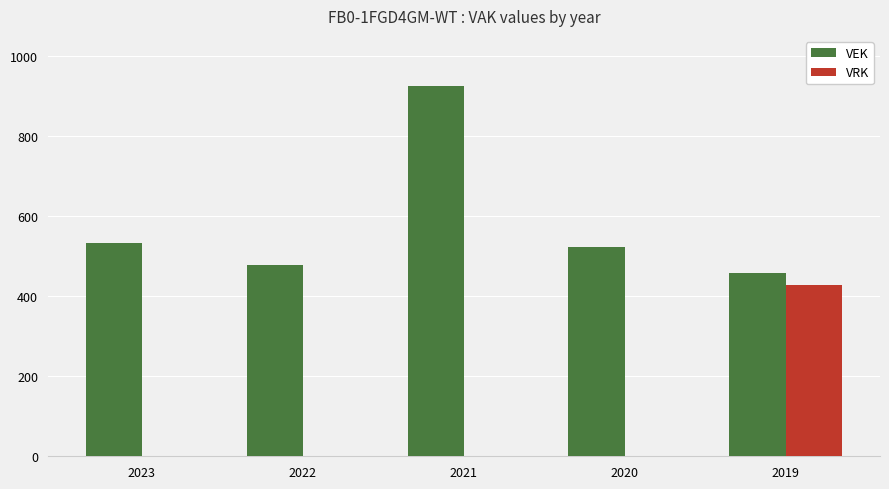

Between 2022 and 2019, which series saw the biggest shift?

VRK